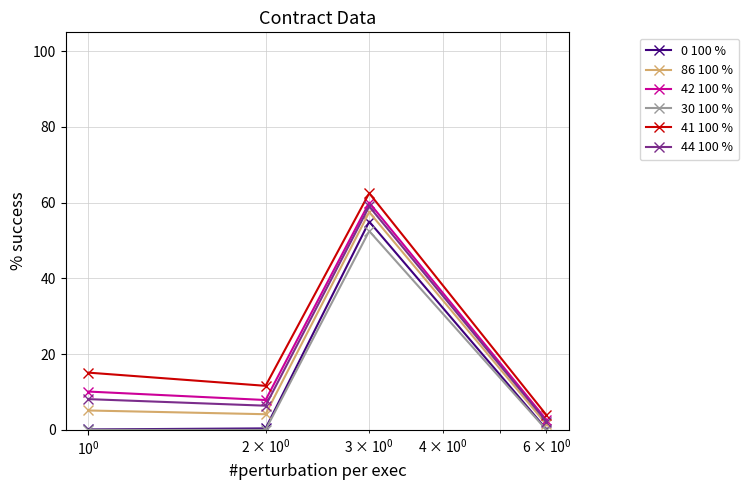

What is the lowest value of the 41 100 % series?

3.9